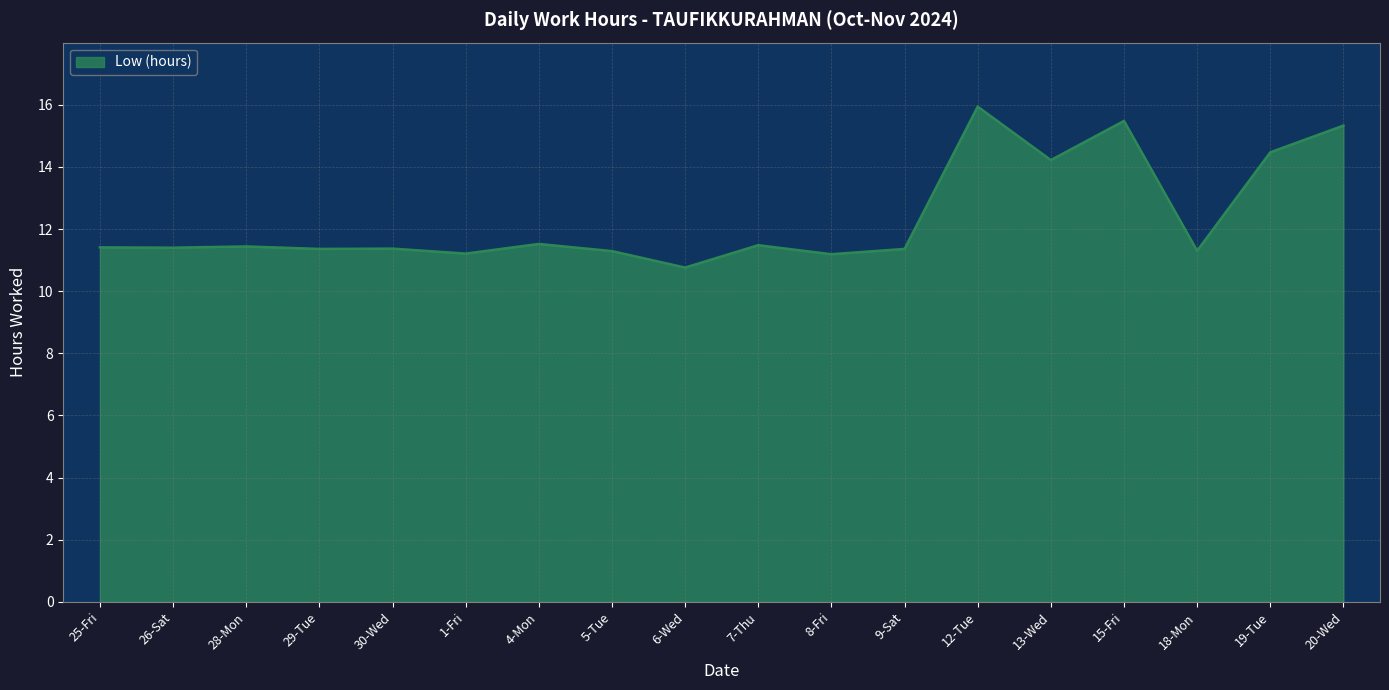

How many lines are shown in the chart?

1